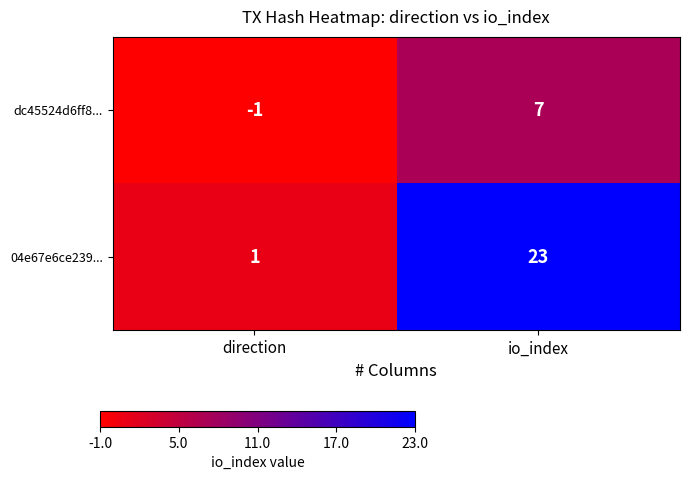

At which category is the sum across all series the highest?

io_index